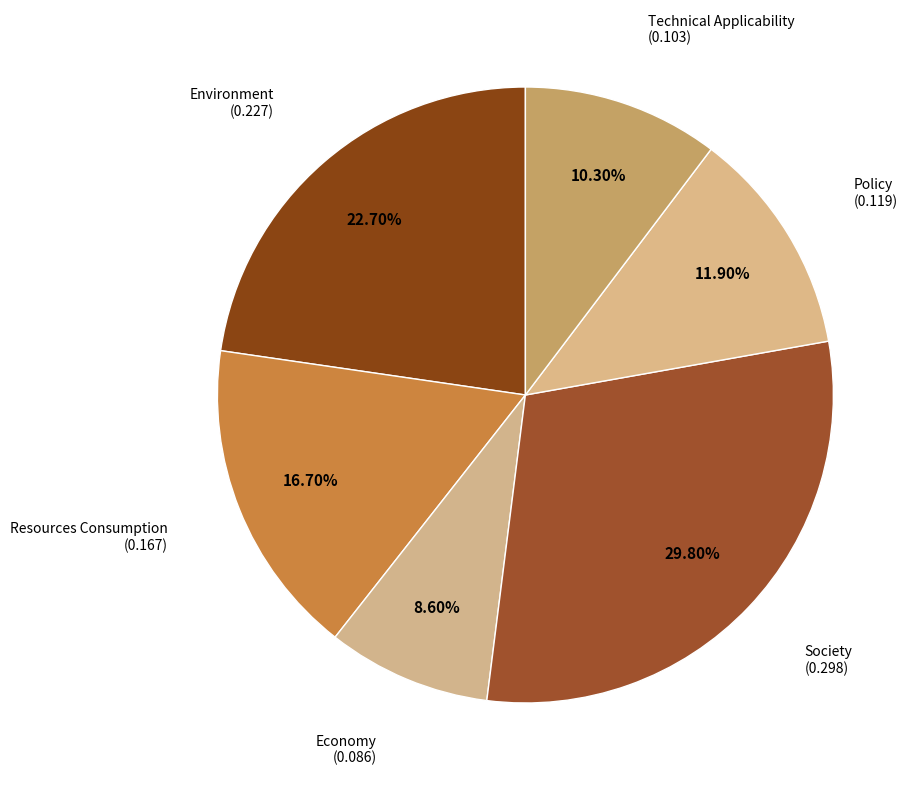

The Economy slice represents 9% of the pie. True or false?

True